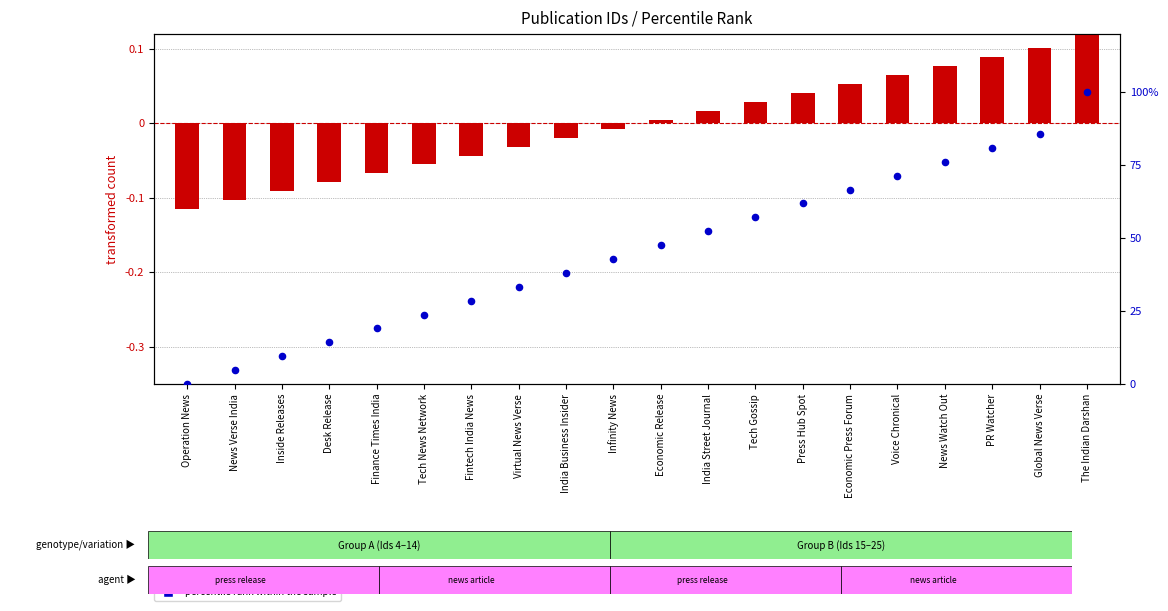

Is the value of transformed count at Finance Times India greater than the value of percentile rank within the sample at Tech News Network?

No